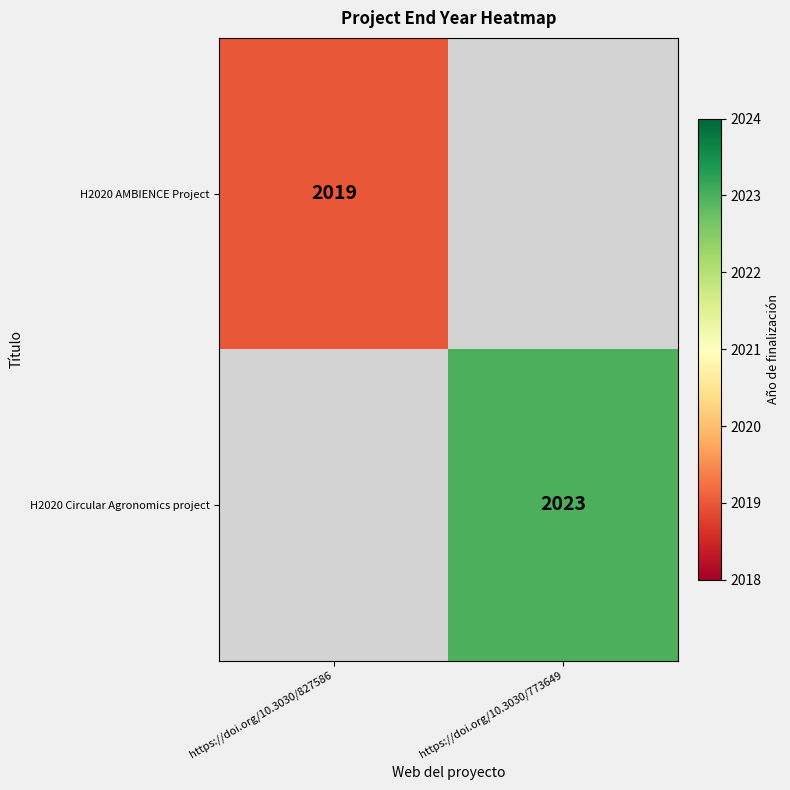

The H2020 Circular Agronomics project series shows 1100.5 at https://doi.org/10.3030/773649. True or false?

False